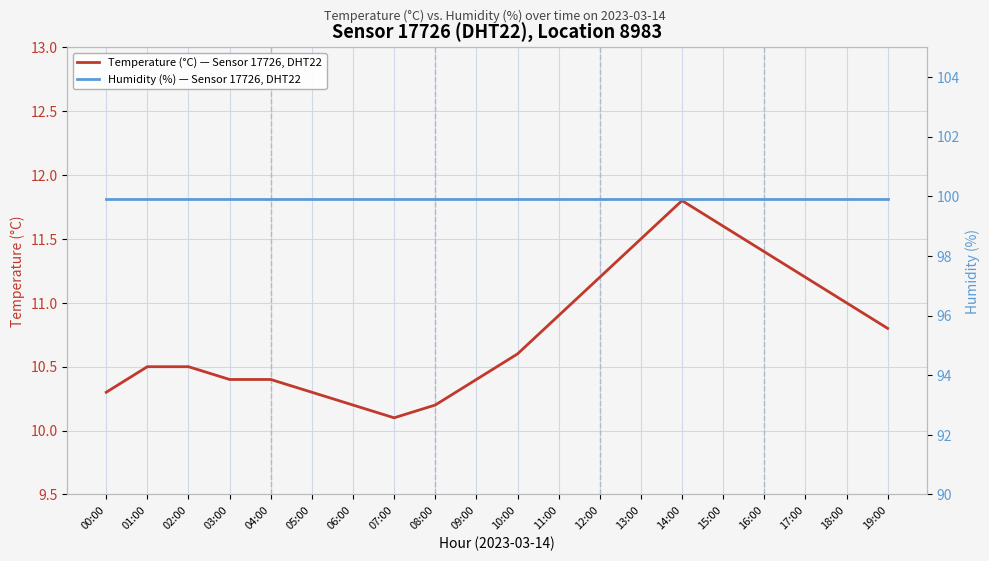

What is the sum of the Temperature (°C) — Sensor 17726, DHT22 values at 06:00 and 17:00?

21.4